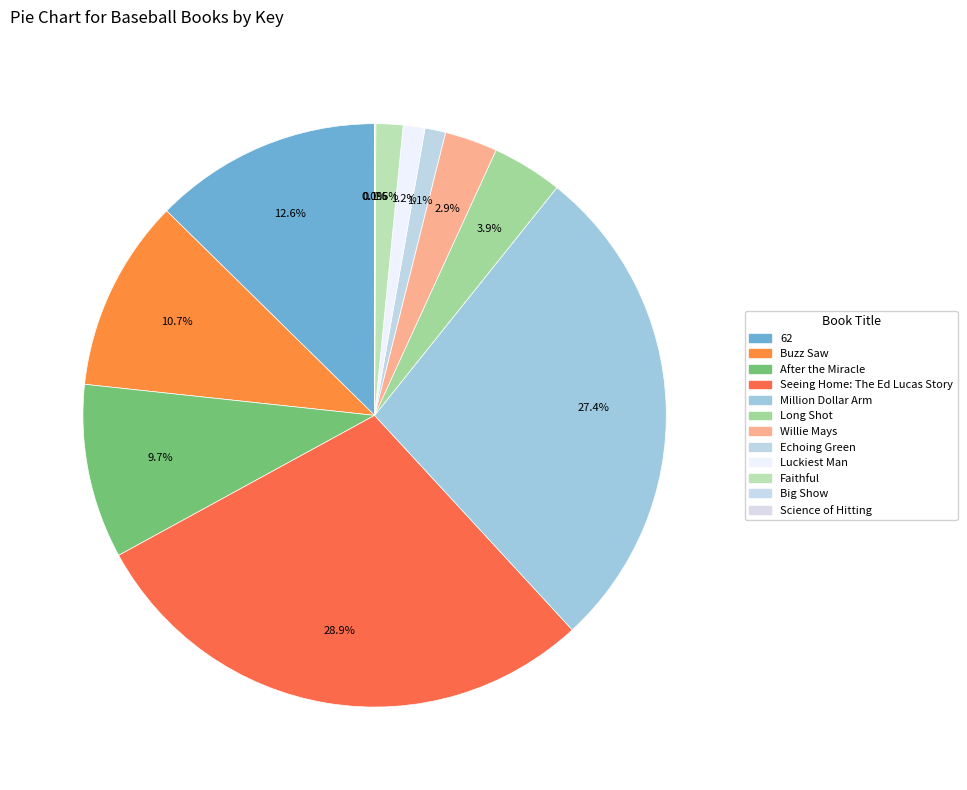

True or false: 62 accounts for 13% of the total.

True